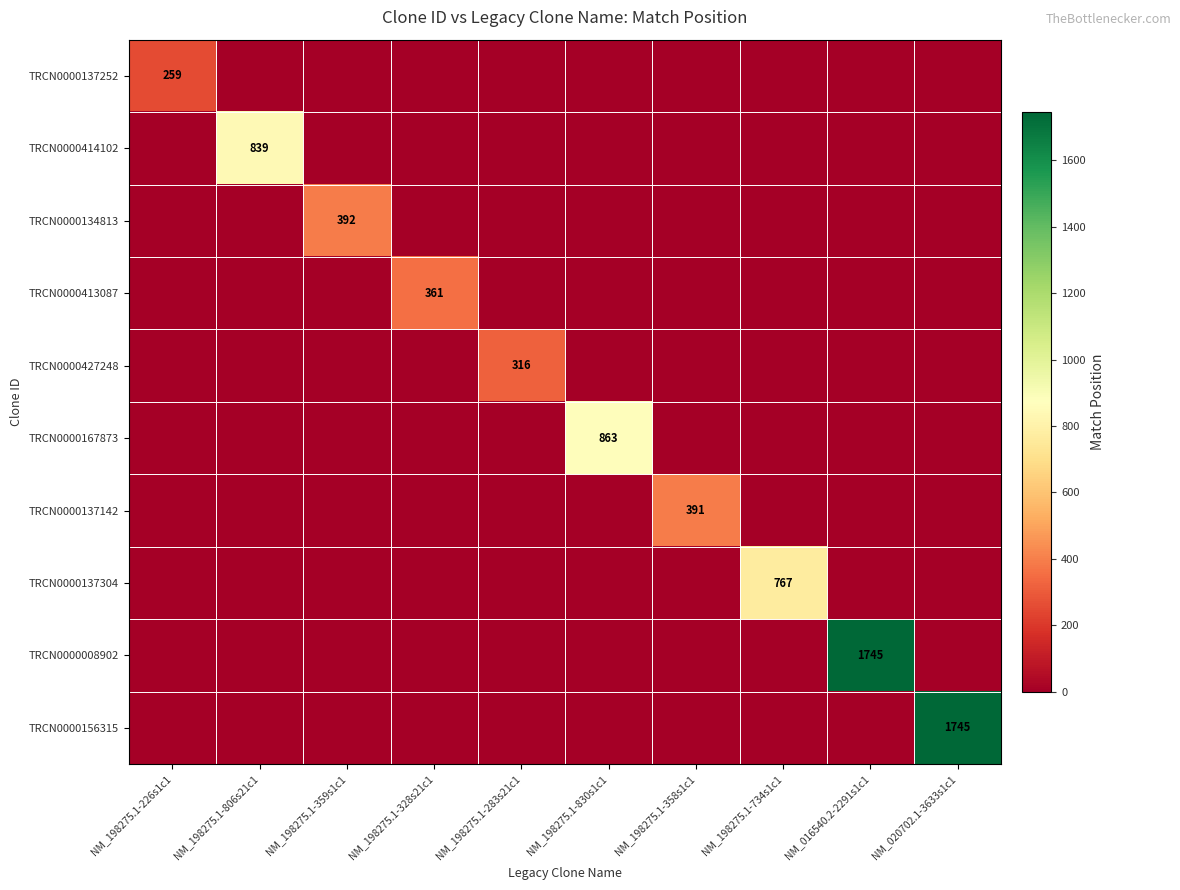

At which label is TRCN0000137252 closest to 129?

NM_198275.1-806s21c1